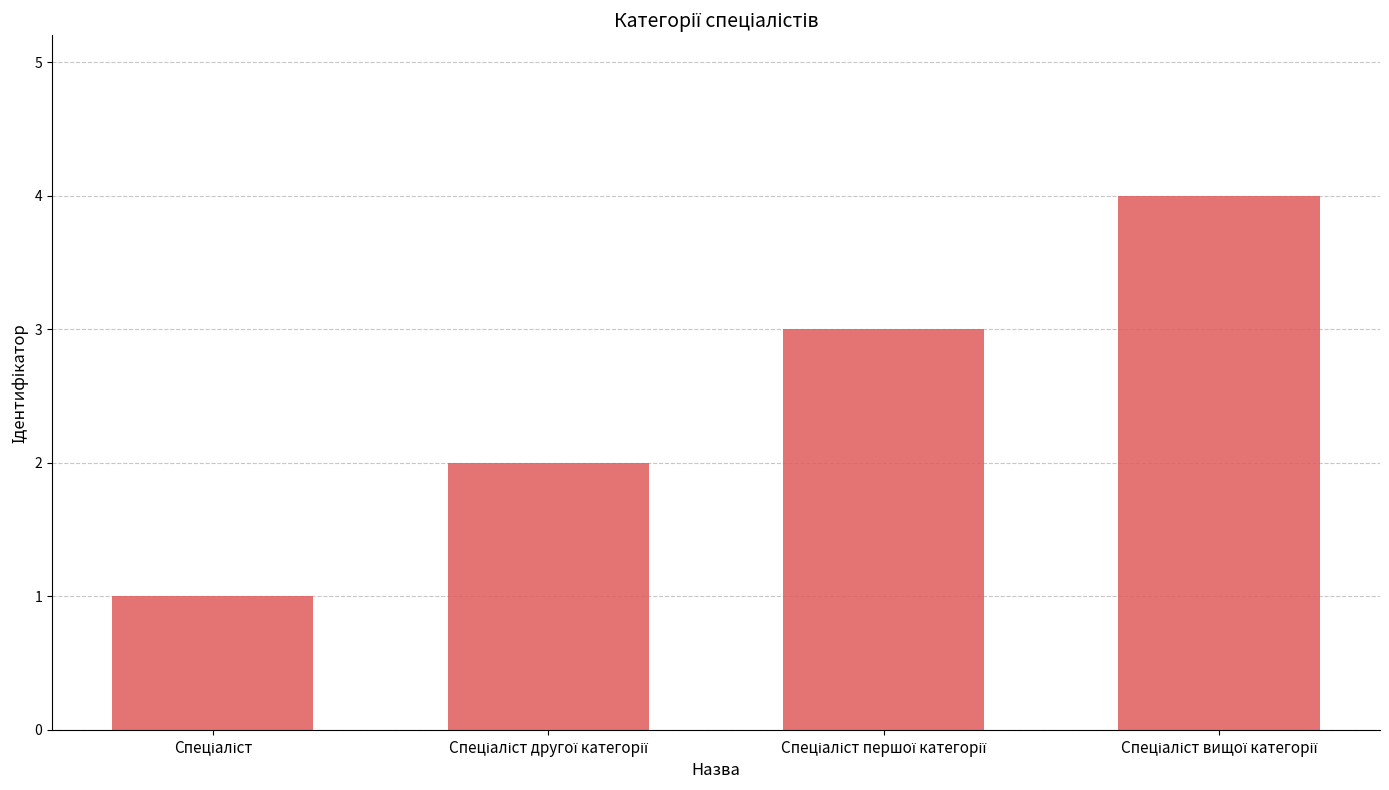

What is the maximum value shown in the chart?

4